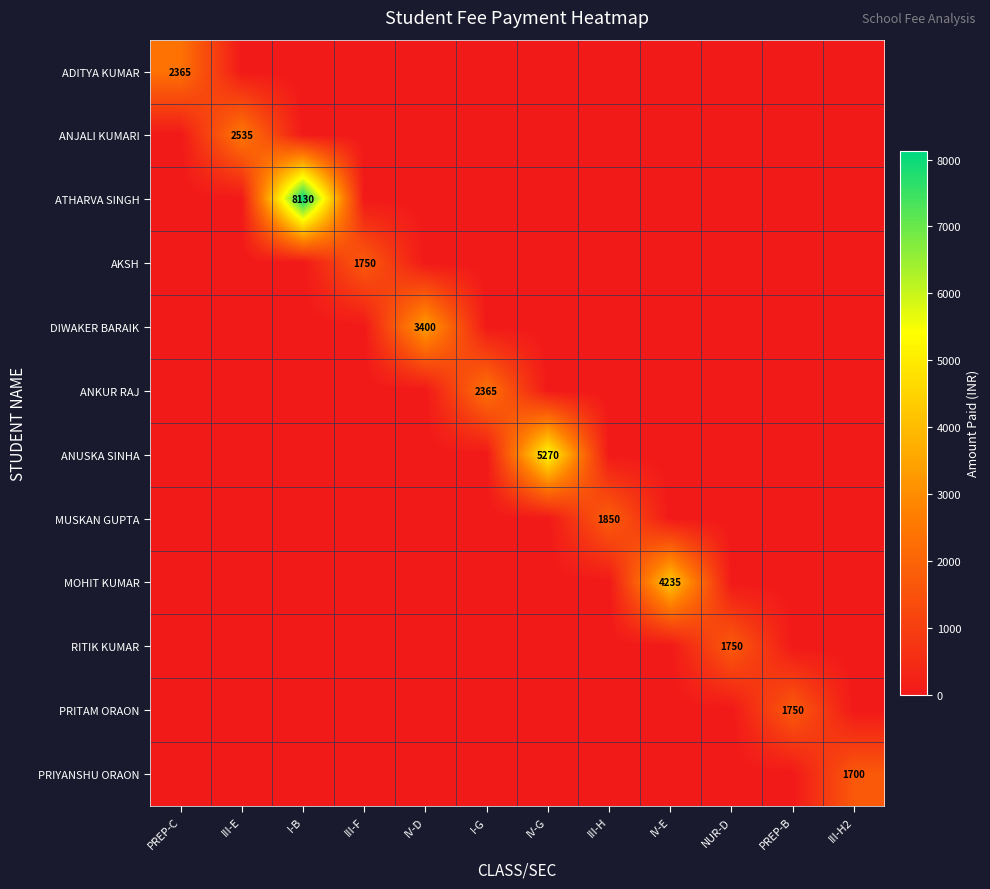

Which series has the widest spread of values?

ATHARVA SINGH